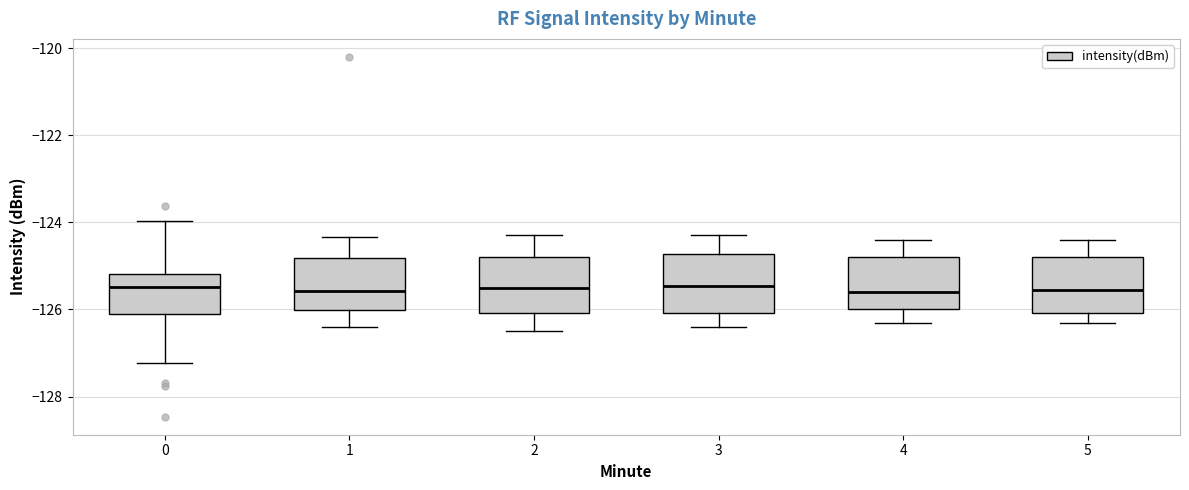

Reading left to right, transcribe this box plot: for each box, give where its median line is, the range the box spans, and where its two whiskers end, as read against the y-axis. The values are not printed on the chart, so give them approximately, as read against the axis.

0: median -125.4, box -126.2 to -125.2, whiskers -127.2 to -124.0
1: median -125.6, box -126.0 to -124.8, whiskers -126.4 to -124.4
2: median -125.4, box -126.0 to -124.8, whiskers -126.4 to -124.2
3: median -125.4, box -126.0 to -124.8, whiskers -126.4 to -124.2
4: median -125.6, box -126.0 to -124.8, whiskers -126.2 to -124.4
5: median -125.6, box -126.0 to -124.8, whiskers -126.2 to -124.4